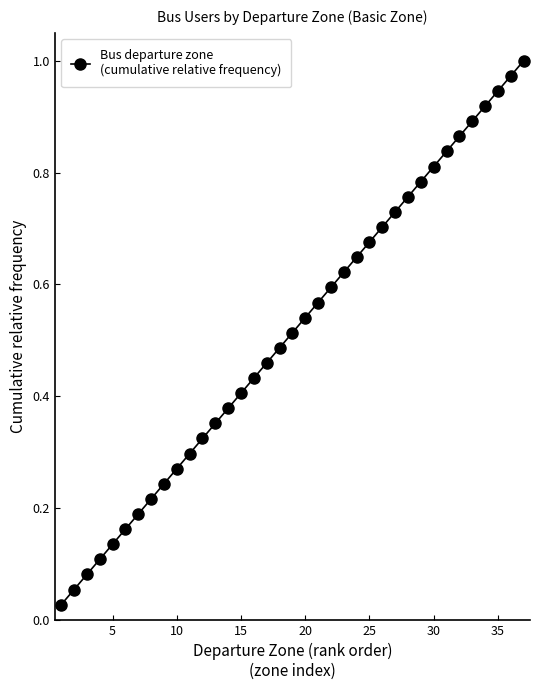

Is this an area chart (filled region under the line)?

No